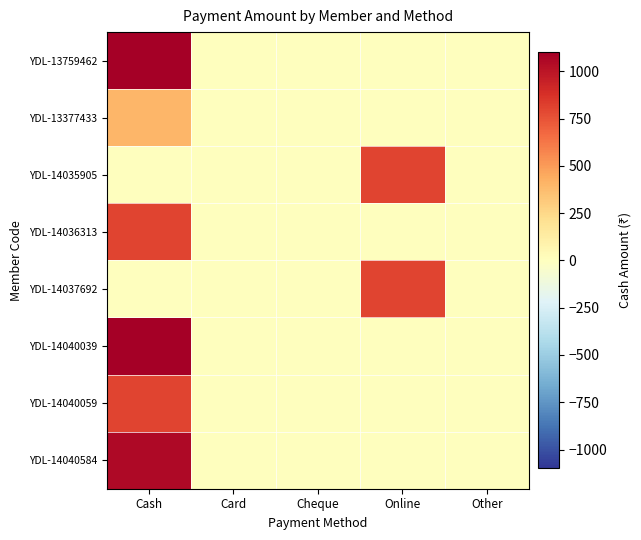

Which series changed the most between Cash and Other?

YDL-13759462